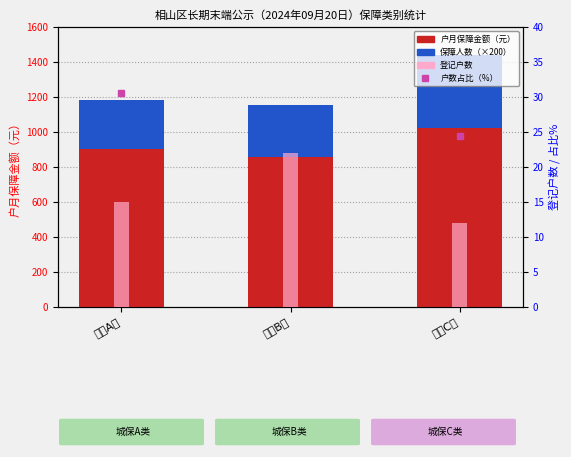

What is the label of the 3rd bar from the right?

城保A类